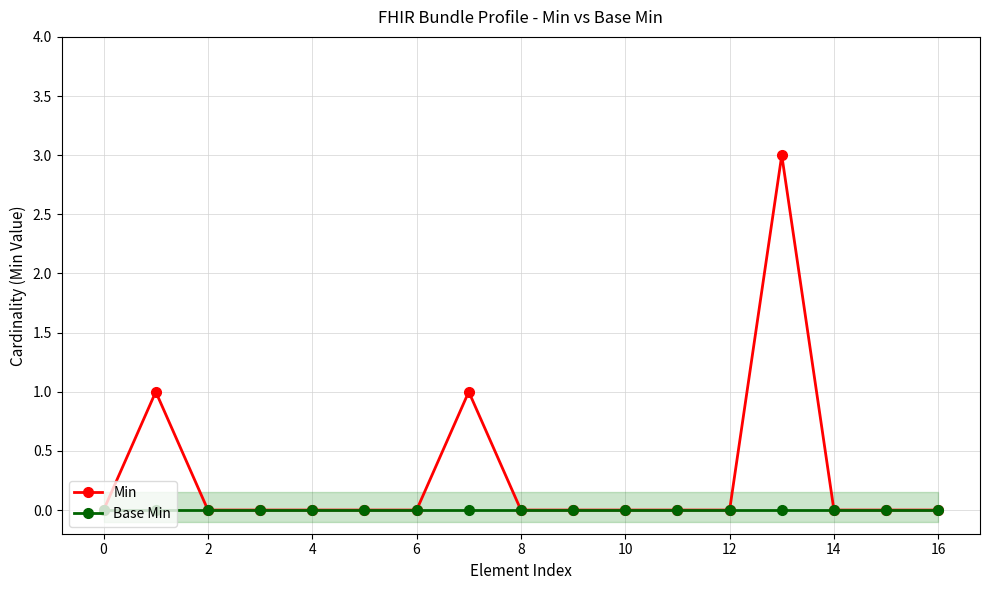

The Base Min series shows 0 at 14. True or false?

True